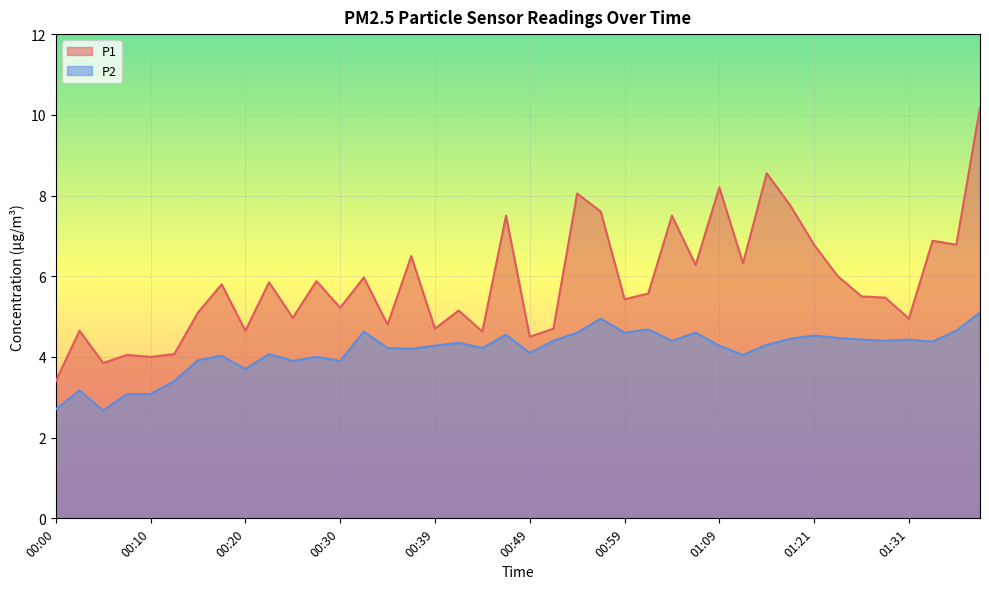

True or false: P1 and P2 cross at least once.

False